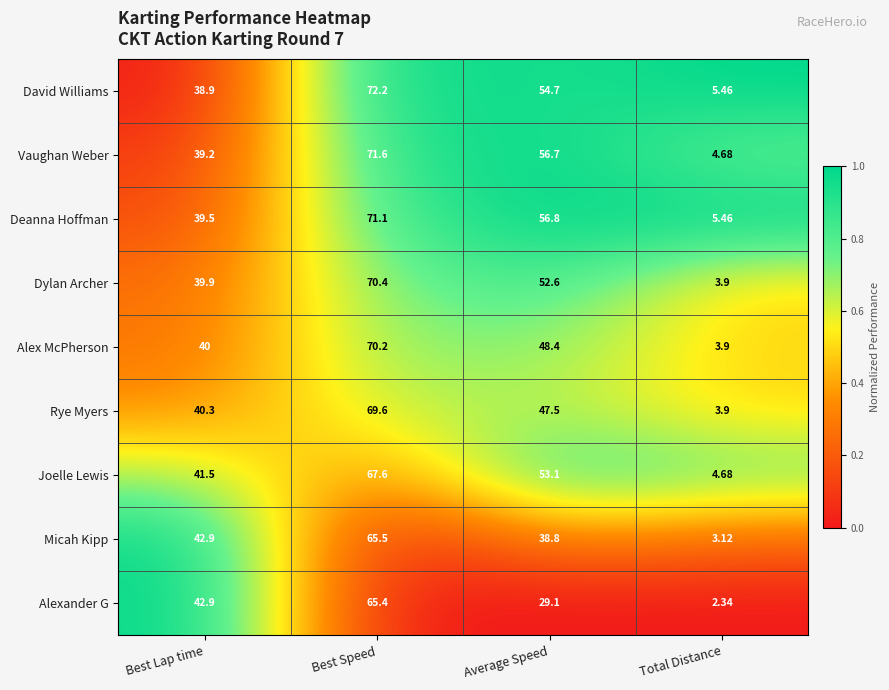

Which label corresponds to the largest value in the chart?

Best Speed